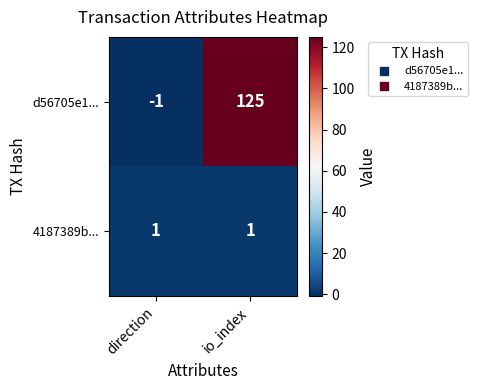

Rank the series by their maximum value, from highest to lowest.

d56705e1..., 4187389b...